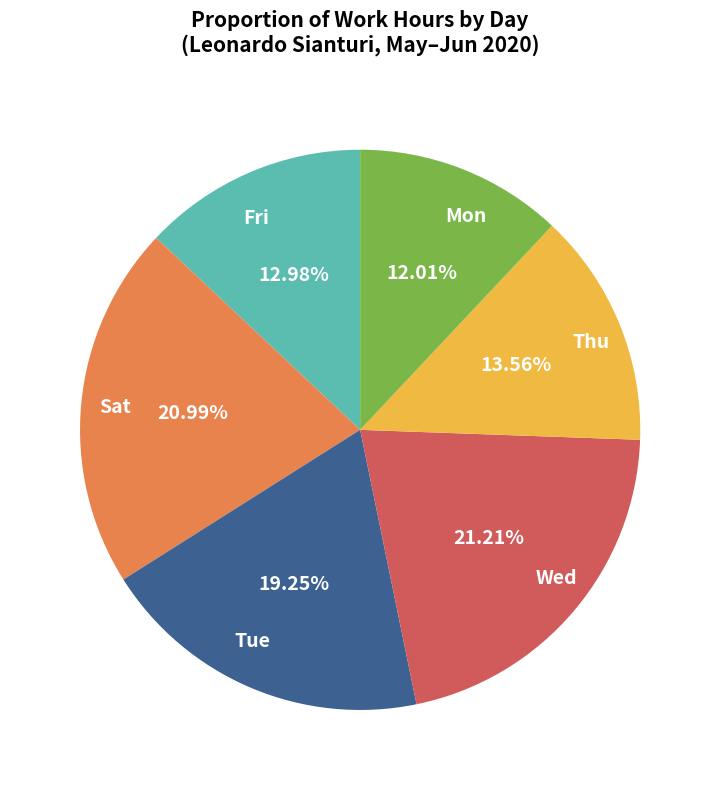

Is there any slice that represents more than half of the pie?

No